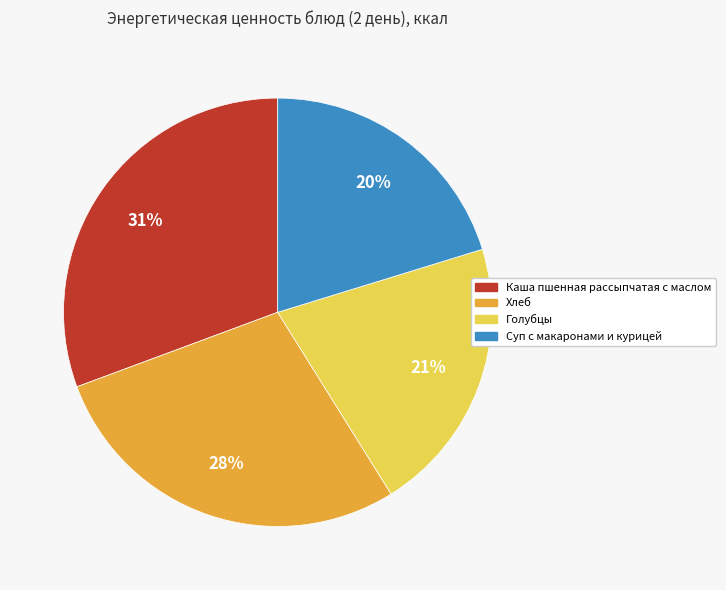

To the nearest percent, what is the combined percentage of Хлеб and Суп с макаронами и курицей?

48%